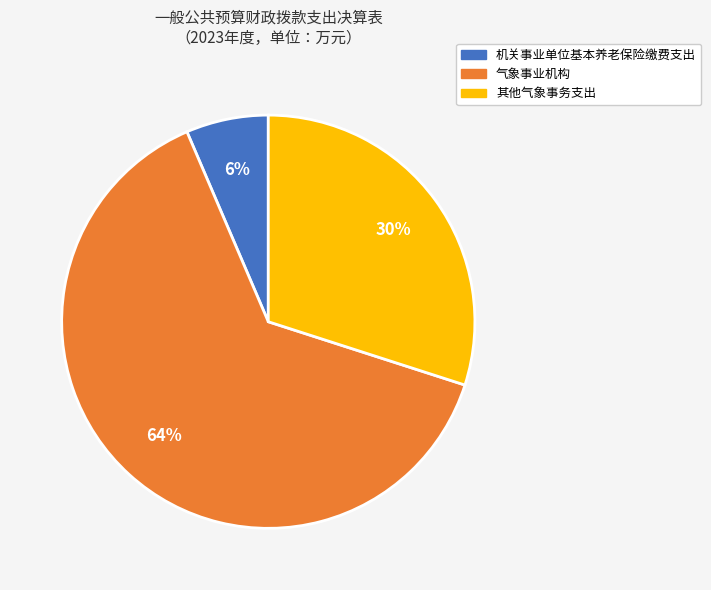

Is the sum of 其他气象事务支出 and 气象事业机构 greater than half?

Yes